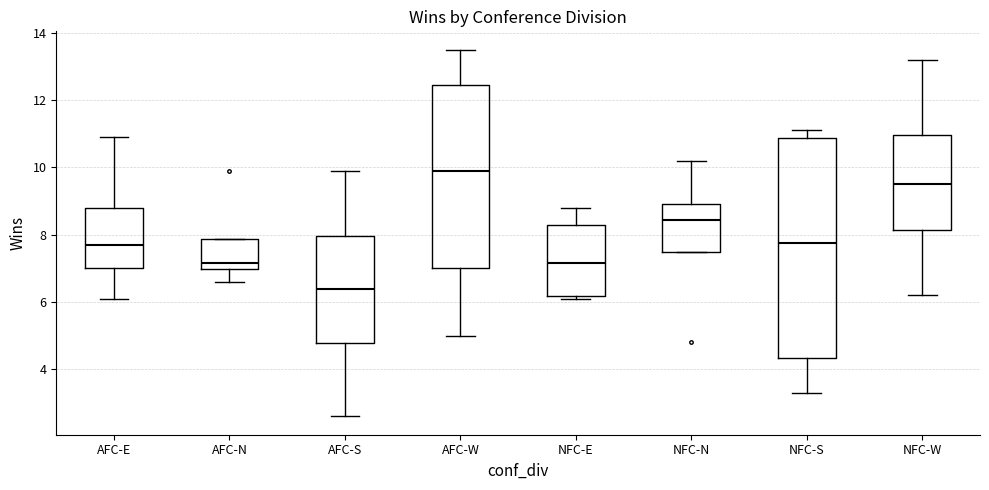

Reading left to right, transcribe this box plot: for each box, give where its median line is, the range the box spans, and where its two whiskers end, as read against the y-axis. The values are not printed on the chart, so give them approximately, as read against the axis.

AFC-E: median 7.8, box 7.0 to 8.8, whiskers 6.2 to 11.0
AFC-N: median 7.2, box 7.0 to 7.8, whiskers 6.6 to 7.8
AFC-S: median 6.4, box 4.8 to 8.0, whiskers 2.6 to 10.0
AFC-W: median 10.0, box 7.0 to 12.4, whiskers 5.0 to 13.6
NFC-E: median 7.2, box 6.2 to 8.2, whiskers 6.2 (just below the box's lower edge) to 8.8
NFC-N: median 8.4, box 7.6 to 9.0, whiskers 7.6 to 10.2
NFC-S: median 7.8, box 4.4 to 10.8, whiskers 3.4 to 11.2
NFC-W: median 9.6, box 8.2 to 11.0, whiskers 6.2 to 13.2